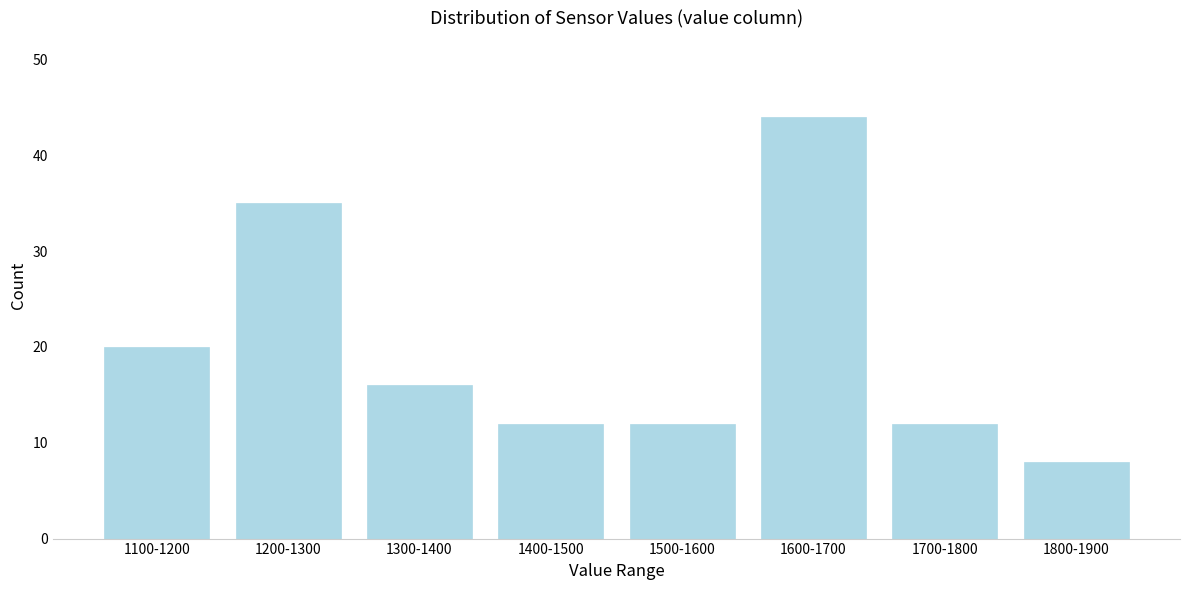

Reading right to left, list all the values displayed in this chart.

1800-1900=8	1700-1800=12	1600-1700=44	1500-1600=12	1400-1500=12	1300-1400=16	1200-1300=35	1100-1200=20